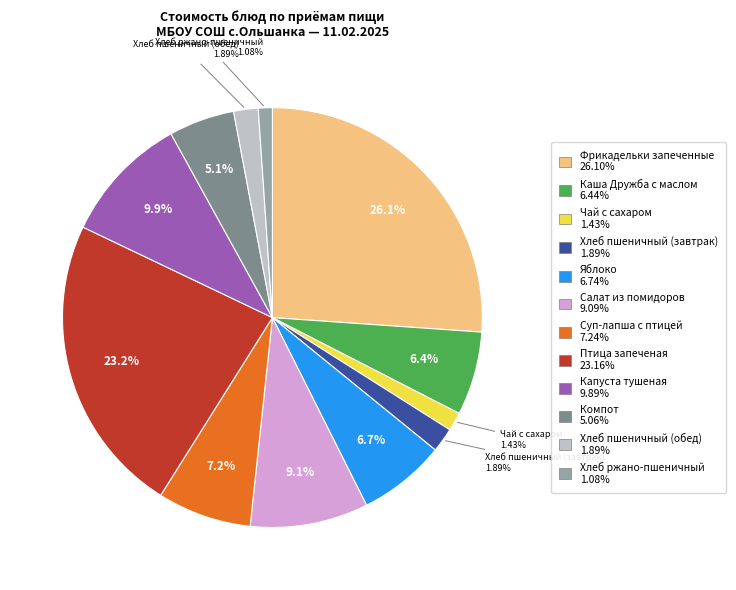

Does any single category account for the majority?

No